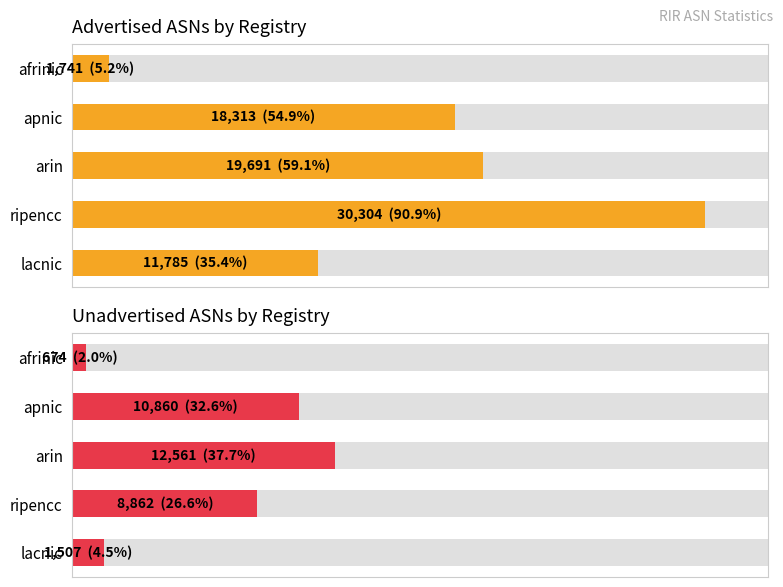

Is the value of Advertised ASNs by Registry at ripencc greater than the value of Unadvertised ASNs by Registry at ripencc?

Yes